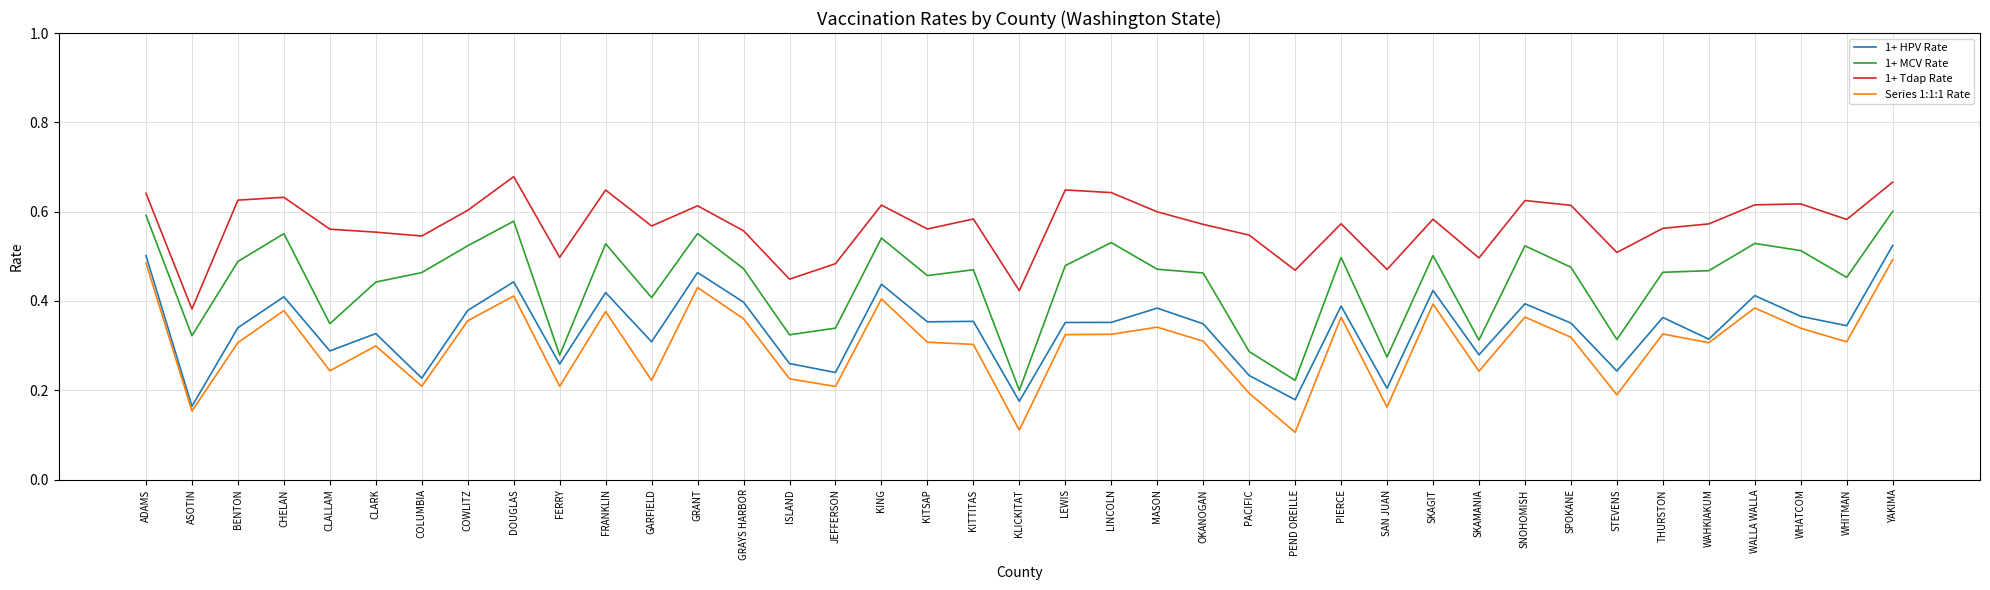

What position from the left is SAN JUAN?

28